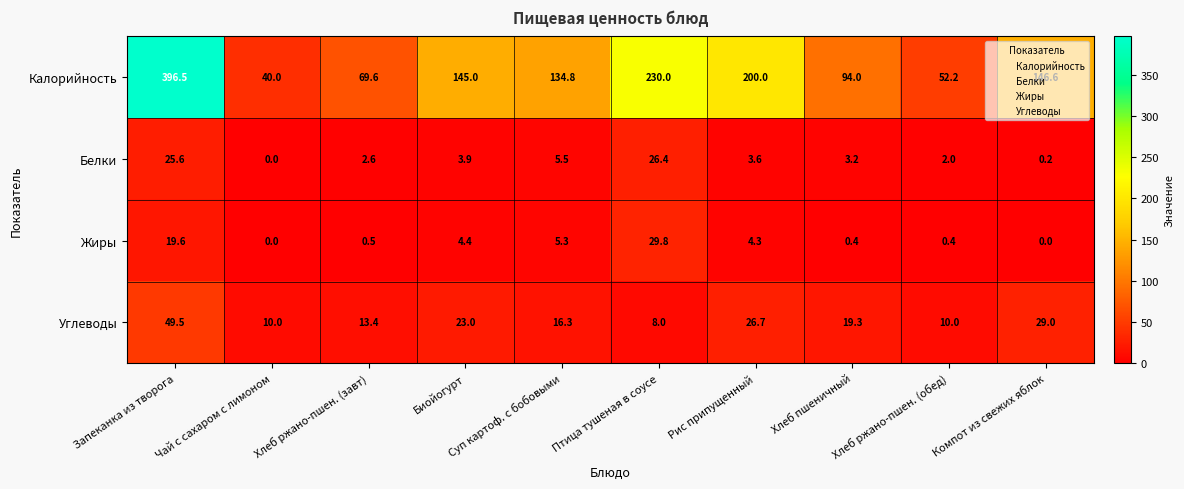

What is the difference between the maximum and minimum values in the Белки series?

26.4